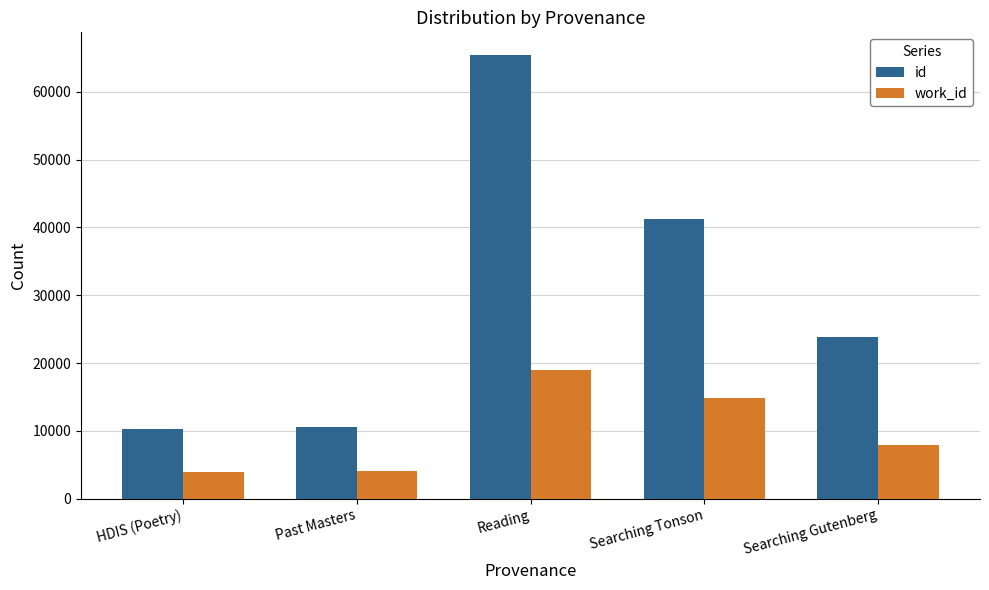

What is the label of the 3rd bar from the right?

Reading